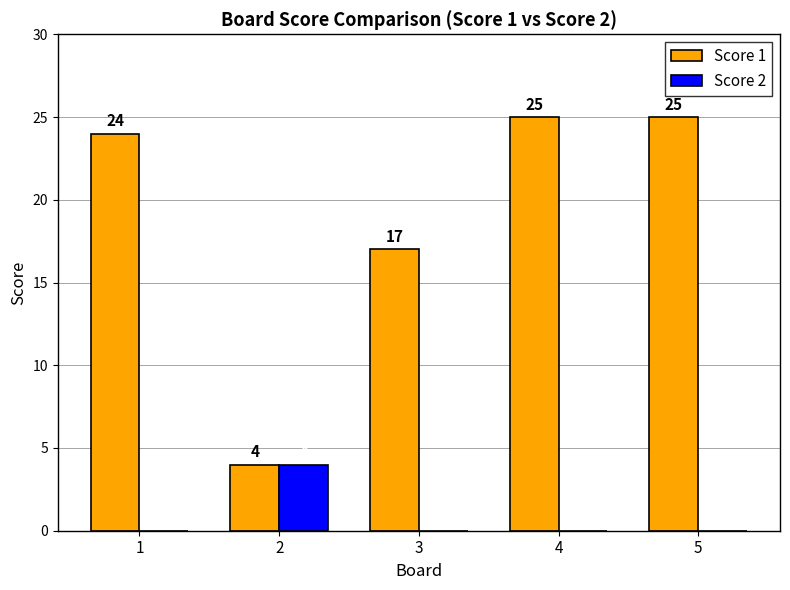

Count the Score 2 values in the range 0 to 1.

4